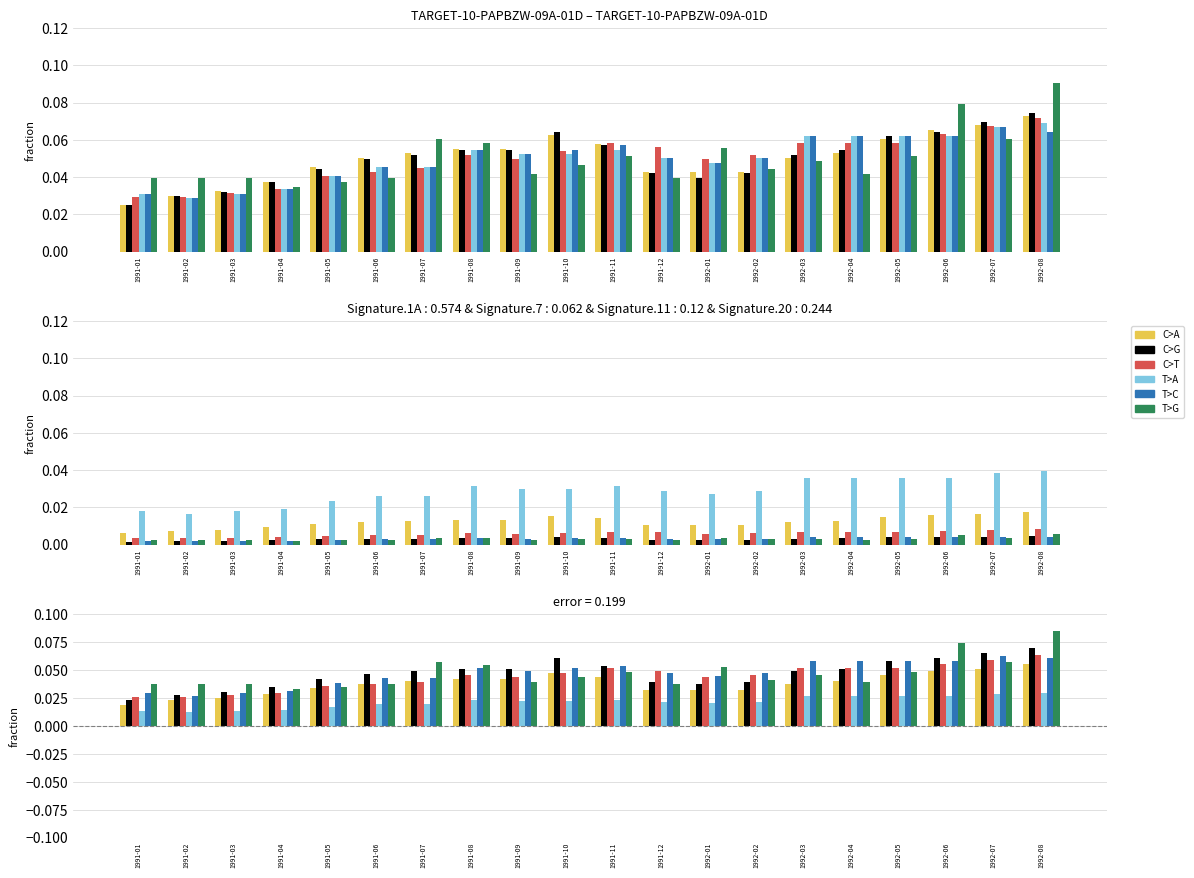

What is the value of the C>G bar at the 18th from the left?

0.1